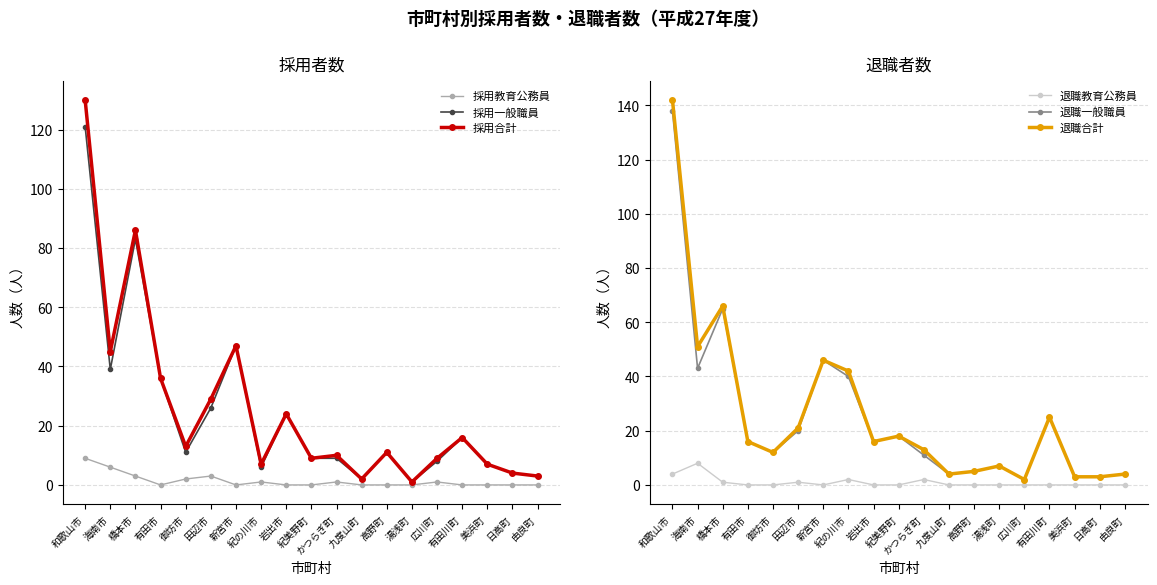

Reading left to right, list all the values displayed in this chart.

採用教育公務員: 9	6	3	0	2	3	0	1	0	0	1	0	0	0	1	0	0	0	0
採用一般職員: 121	39	83	36	11	26	47	6	24	9	9	2	11	1	8	16	7	4	3
採用合計: 130	45	86	36	13	29	47	7	24	9	10	2	11	1	9	16	7	4	3
退職教育公務員: 4	8	1	0	0	1	0	2	0	0	2	0	0	0	0	0	0	0	0
退職一般職員: 138	43	65	16	12	20	46	40	16	18	11	4	5	7	2	25	3	3	4
退職合計: 142	51	66	16	12	21	46	42	16	18	13	4	5	7	2	25	3	3	4